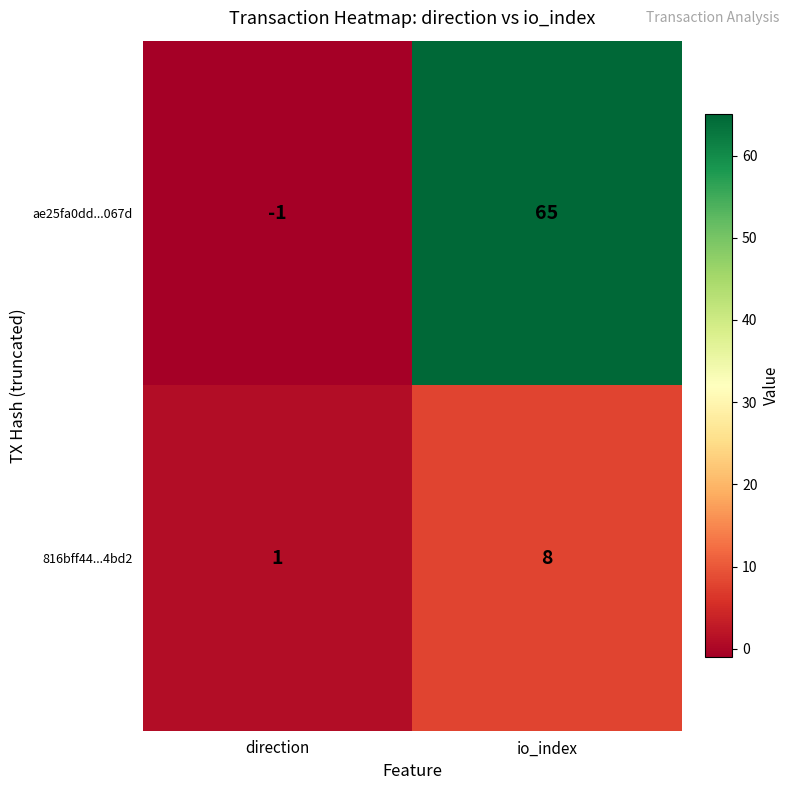

Rank the series at io_index from highest to lowest value.

ae25fa0dd...067d, 816bff44...4bd2